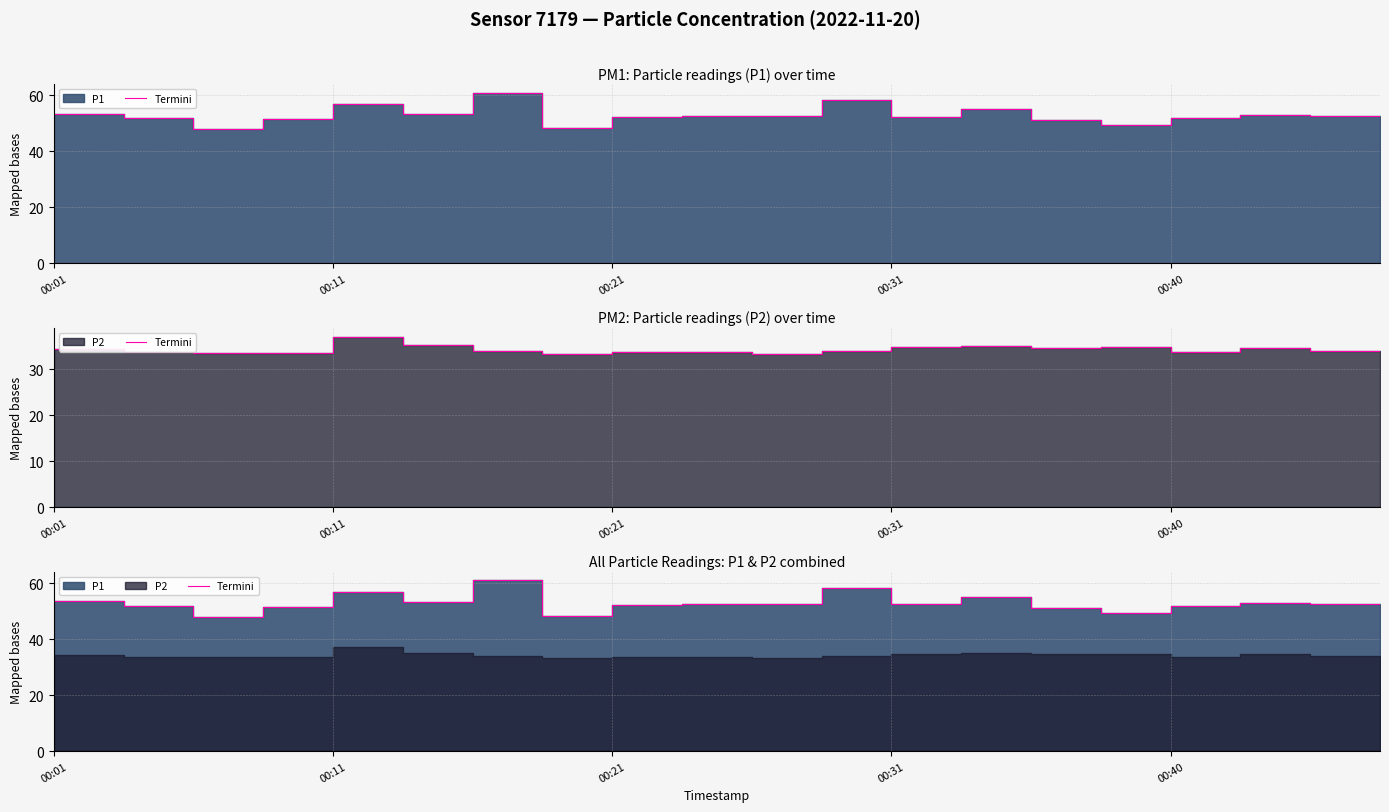

How many interior local peaks (higher than both neighbors) does the data have?

6